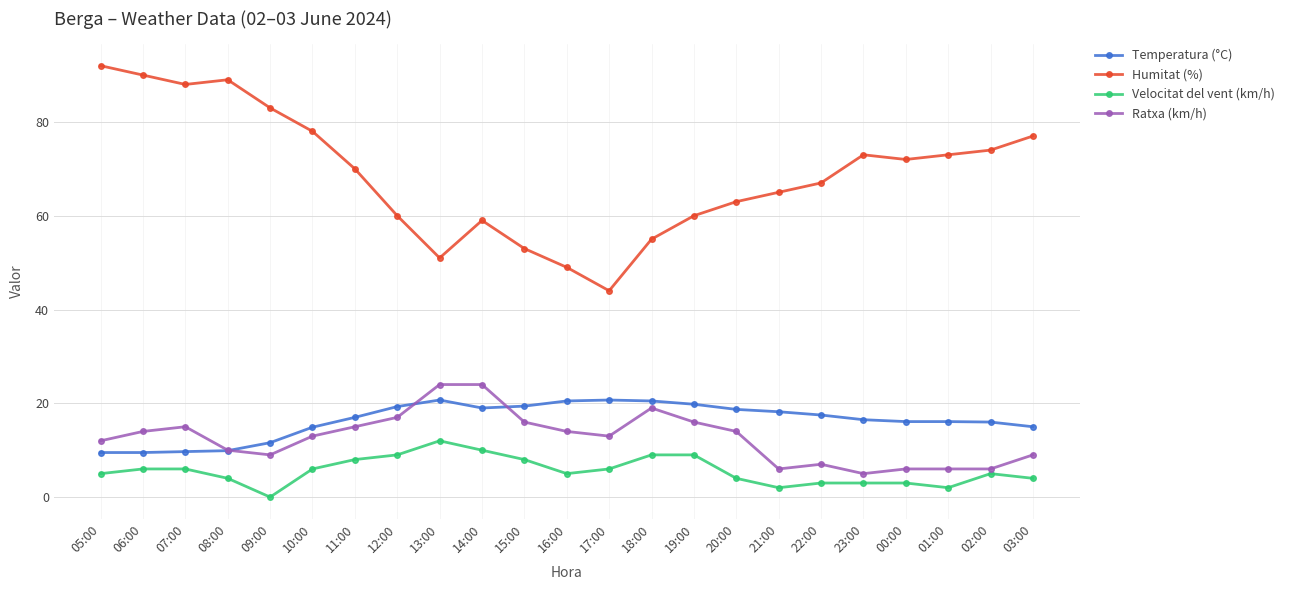

At which category does the chart reach its peak across all series?

05:00